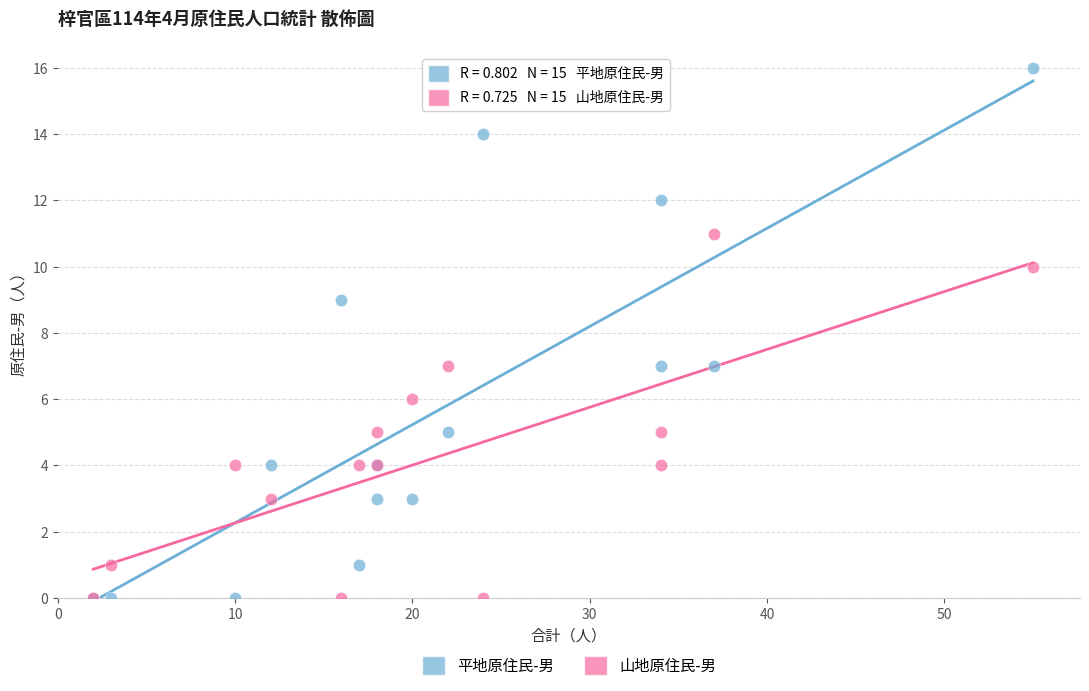

Which series has the largest Y range (max minus min)?

平地原住民-男